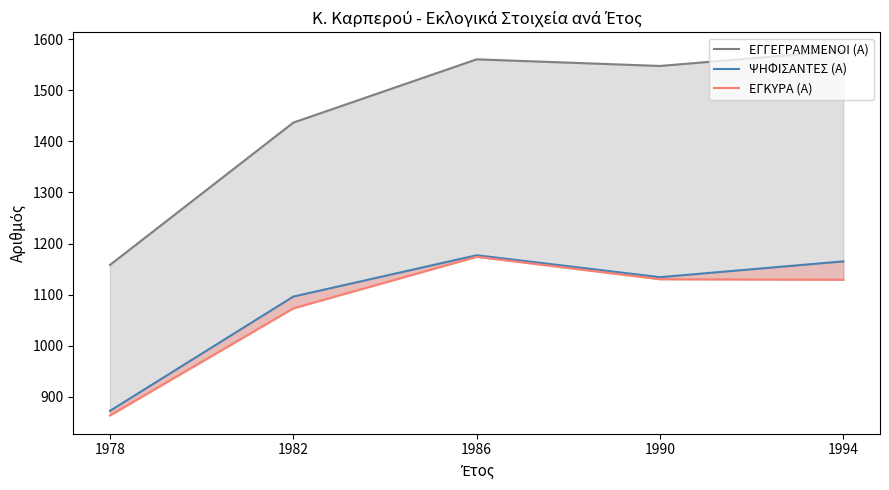

List the labels in order of ΕΓΚΥΡΑ (Α) value, largest first.

1986, 1990, 1994, 1982, 1978